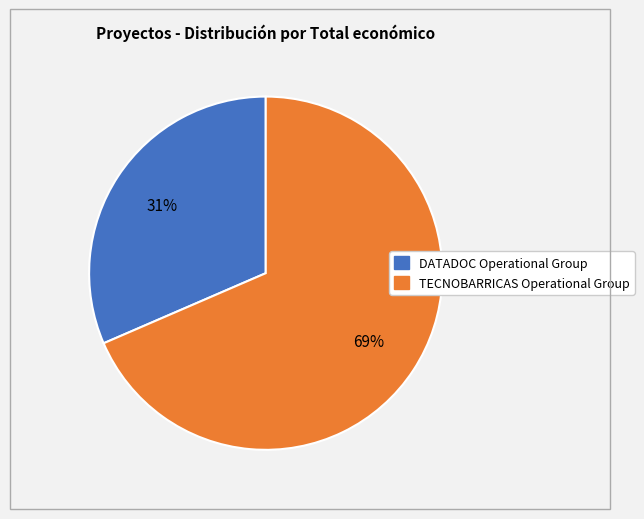

What is the majority slice?

TECNOBARRICAS Operational Group